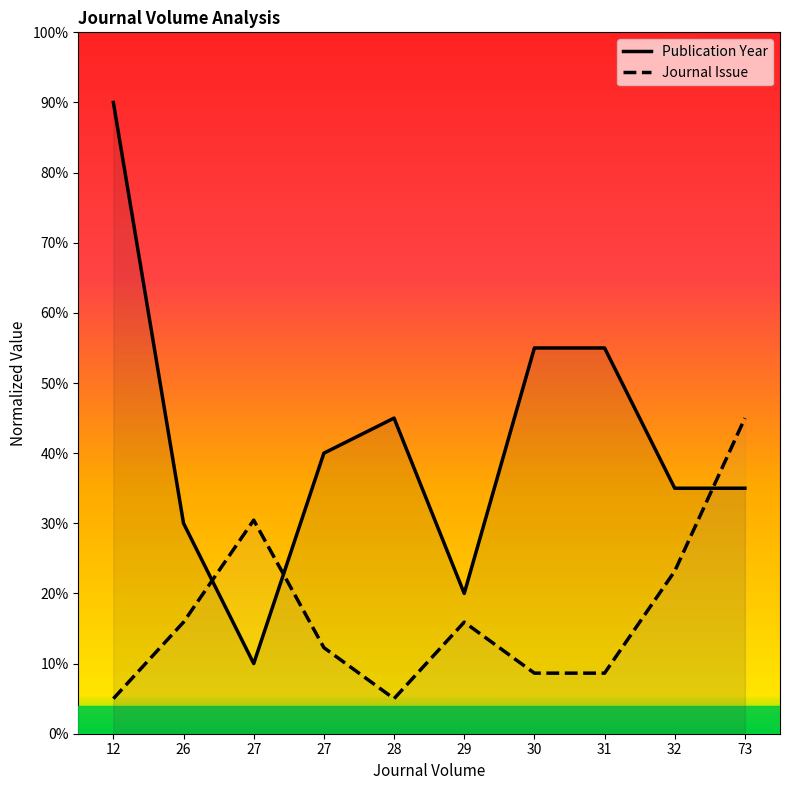

At which label does Publication Year reach its peak?

12